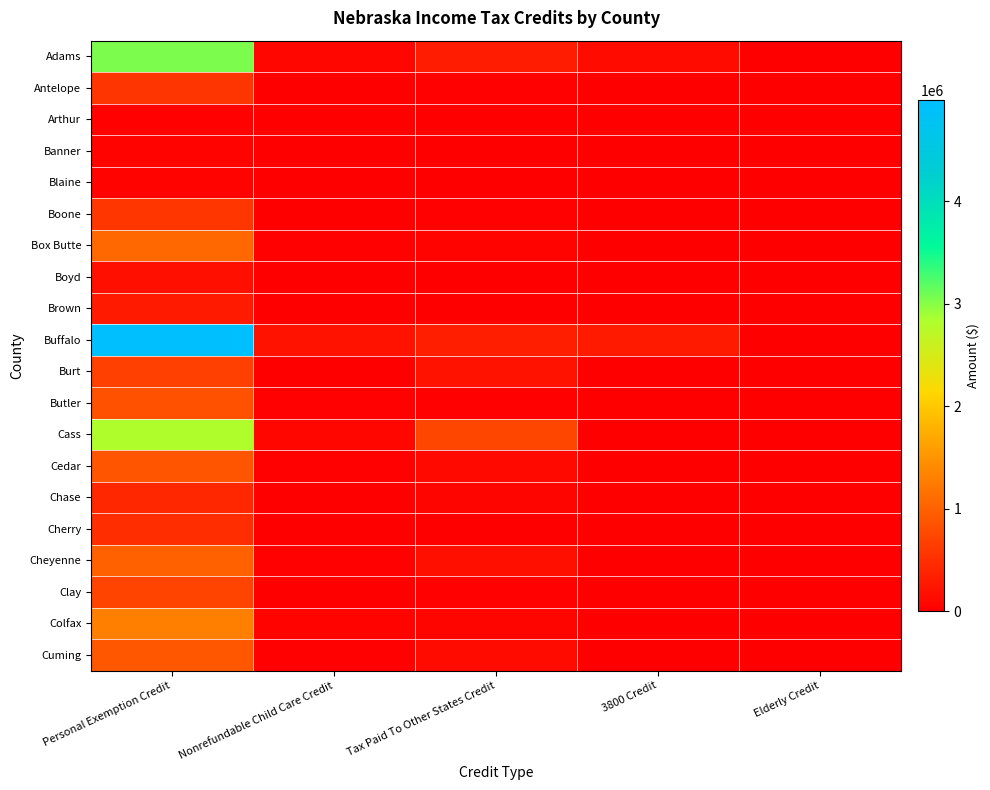

Reading left to right, transcribe all the data shown in this chart.

Adams: Personal Exemption Credit=3053058	Nonrefundable Child Care Credit=89967	Tax Paid To Other States Credit=300709	3800 Credit=127051	Elderly Credit=0
Antelope: Personal Exemption Credit=564612	Nonrefundable Child Care Credit=16936	Tax Paid To Other States Credit=36078	3800 Credit=0	Elderly Credit=0
Arthur: Personal Exemption Credit=28279	Nonrefundable Child Care Credit=0	Tax Paid To Other States Credit=0	3800 Credit=0	Elderly Credit=0
Banner: Personal Exemption Credit=42305	Nonrefundable Child Care Credit=0	Tax Paid To Other States Credit=0	3800 Credit=0	Elderly Credit=0
Blaine: Personal Exemption Credit=43547	Nonrefundable Child Care Credit=0	Tax Paid To Other States Credit=0	3800 Credit=0	Elderly Credit=0
Boone: Personal Exemption Credit=576585	Nonrefundable Child Care Credit=16003	Tax Paid To Other States Credit=23590	3800 Credit=0	Elderly Credit=0
Box Butte: Personal Exemption Credit=1064627	Nonrefundable Child Care Credit=23525	Tax Paid To Other States Credit=49198	3800 Credit=0	Elderly Credit=0
Boyd: Personal Exemption Credit=174430	Nonrefundable Child Care Credit=2803	Tax Paid To Other States Credit=10705	3800 Credit=0	Elderly Credit=0
Brown: Personal Exemption Credit=283610	Nonrefundable Child Care Credit=7275	Tax Paid To Other States Credit=9843	3800 Credit=0	Elderly Credit=0
Buffalo: Personal Exemption Credit=4991253	Nonrefundable Child Care Credit=195595	Tax Paid To Other States Credit=318710	3800 Credit=291318	Elderly Credit=0
Burt: Personal Exemption Credit=666939	Nonrefundable Child Care Credit=16180	Tax Paid To Other States Credit=202787	3800 Credit=0	Elderly Credit=0
Butler: Personal Exemption Credit=845683	Nonrefundable Child Care Credit=26695	Tax Paid To Other States Credit=37675	3800 Credit=0	Elderly Credit=0
Cass: Personal Exemption Credit=2813417	Nonrefundable Child Care Credit=86972	Tax Paid To Other States Credit=740005	3800 Credit=0	Elderly Credit=0
Cedar: Personal Exemption Credit=882332	Nonrefundable Child Care Credit=31560	Tax Paid To Other States Credit=114707	3800 Credit=0	Elderly Credit=0
Chase: Personal Exemption Credit=413901	Nonrefundable Child Care Credit=8040	Tax Paid To Other States Credit=69107	3800 Credit=0	Elderly Credit=0
Cherry: Personal Exemption Credit=473555	Nonrefundable Child Care Credit=8881	Tax Paid To Other States Credit=17108	3800 Credit=0	Elderly Credit=0
Cheyenne: Personal Exemption Credit=996640	Nonrefundable Child Care Credit=32397	Tax Paid To Other States Credit=170903	3800 Credit=0	Elderly Credit=0
Clay: Personal Exemption Credit=708342	Nonrefundable Child Care Credit=18954	Tax Paid To Other States Credit=28150	3800 Credit=0	Elderly Credit=0
Colfax: Personal Exemption Credit=1307464	Nonrefundable Child Care Credit=50822	Tax Paid To Other States Credit=76046	3800 Credit=0	Elderly Credit=0
Cuming: Personal Exemption Credit=915374	Nonrefundable Child Care Credit=32186	Tax Paid To Other States Credit=118471	3800 Credit=0	Elderly Credit=0